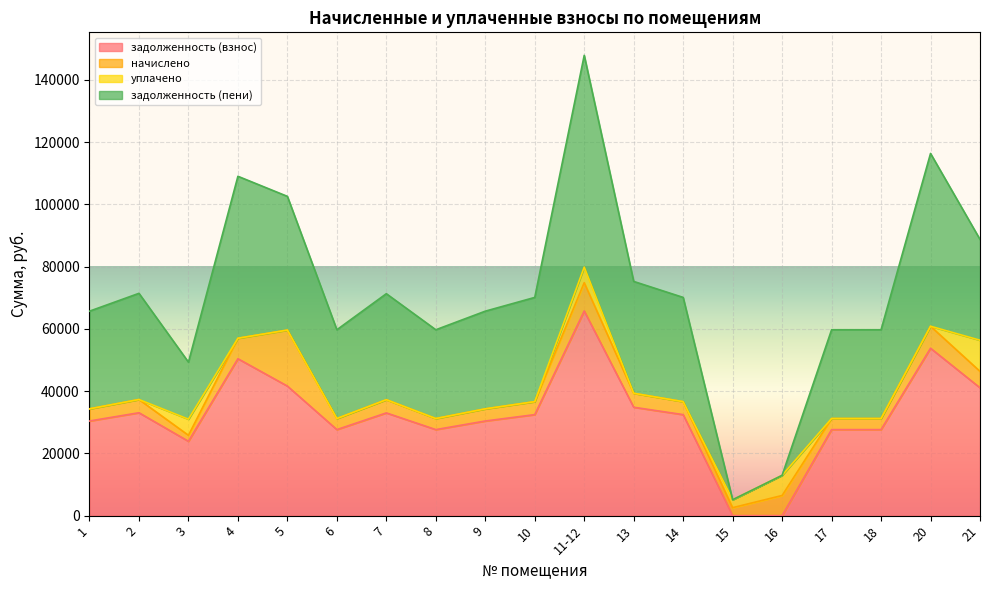

The задолженность (пени) series shows 33932.6 at 3. True or false?

False